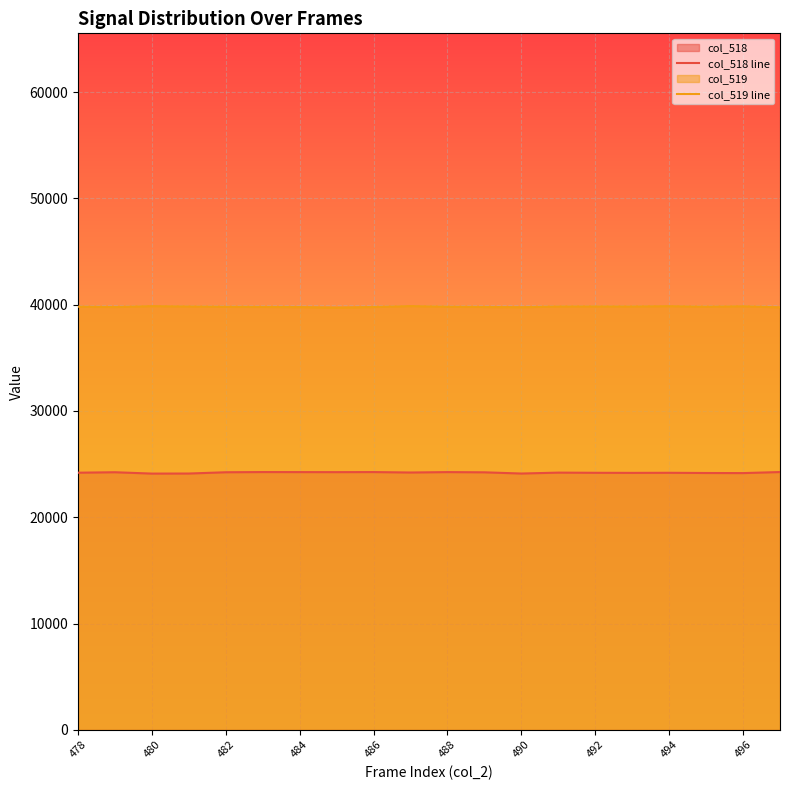

What is the highest value of the col_519 line series?

39872